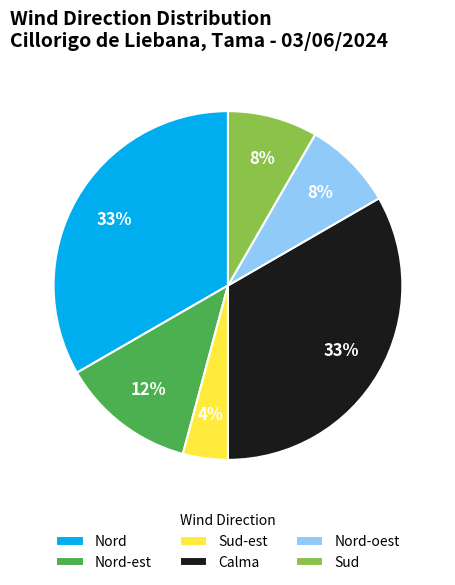

To the nearest percent, what percentage of the pie is Sud-est?

4%